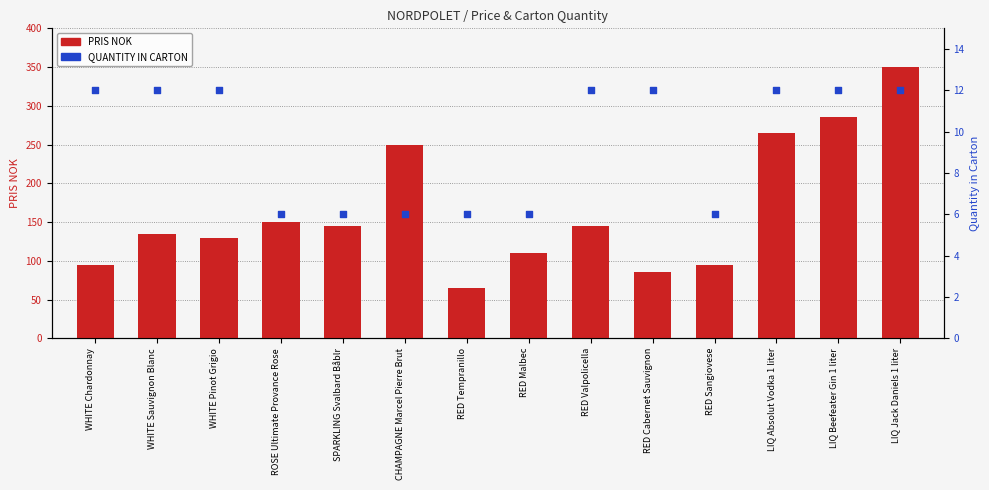

Which series reaches the minimum Y coordinate?

QUANTITY IN CARTON